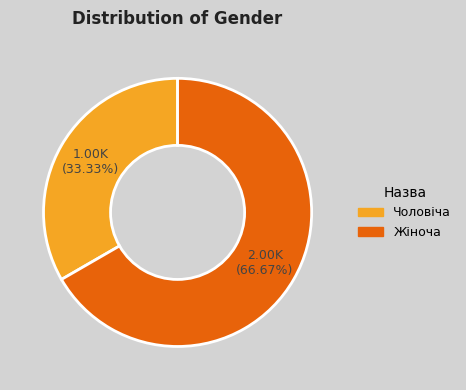

To the nearest percent, what percentage of the pie is Чоловіча?

33%